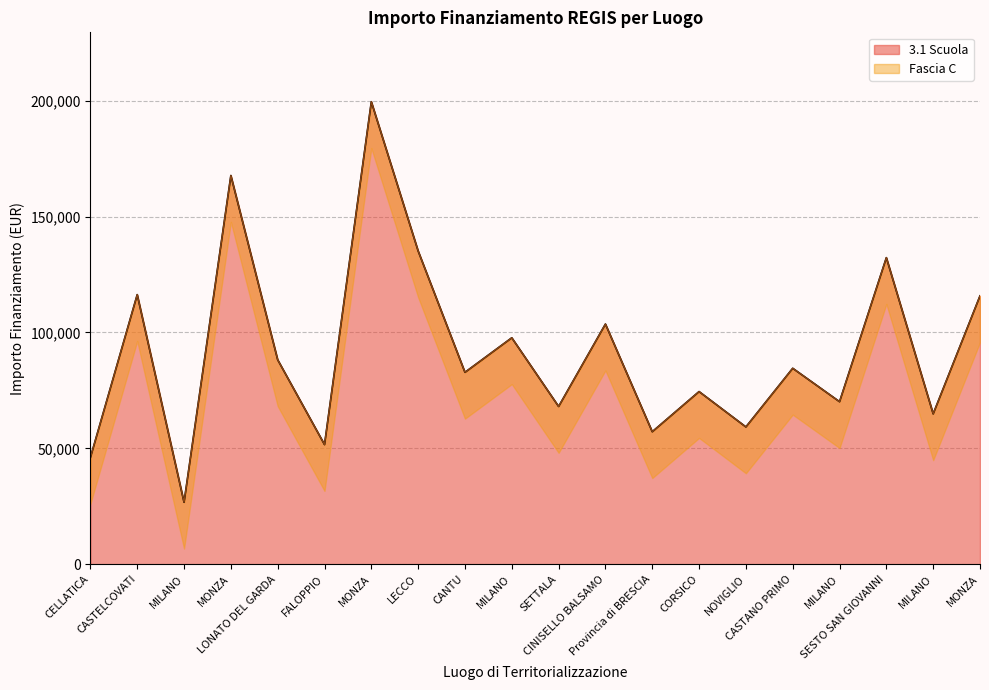

What is the greatest value displayed?

199567.7